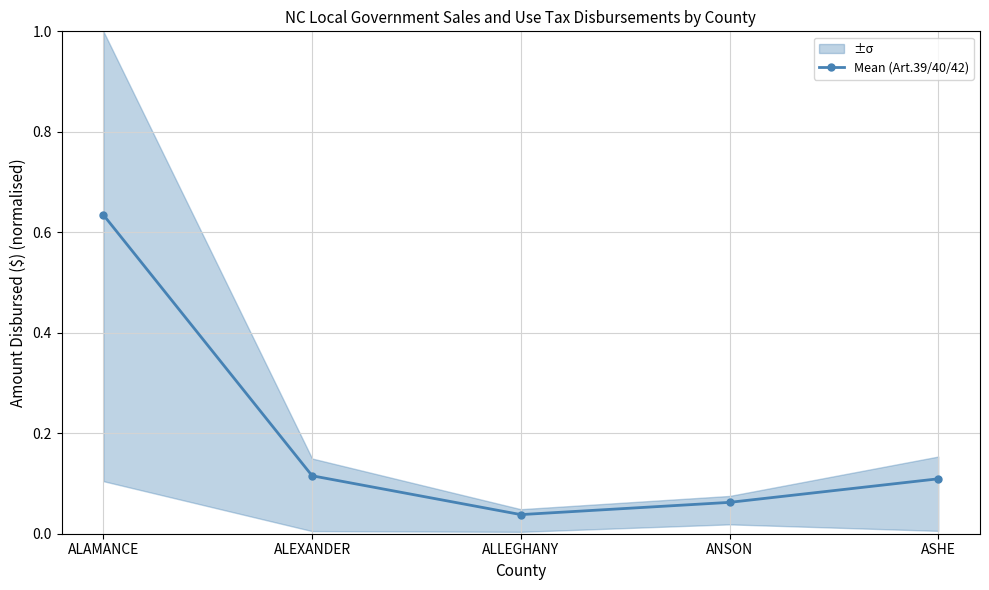

Is it true that the value at ALLEGHANY is 0.0?

True